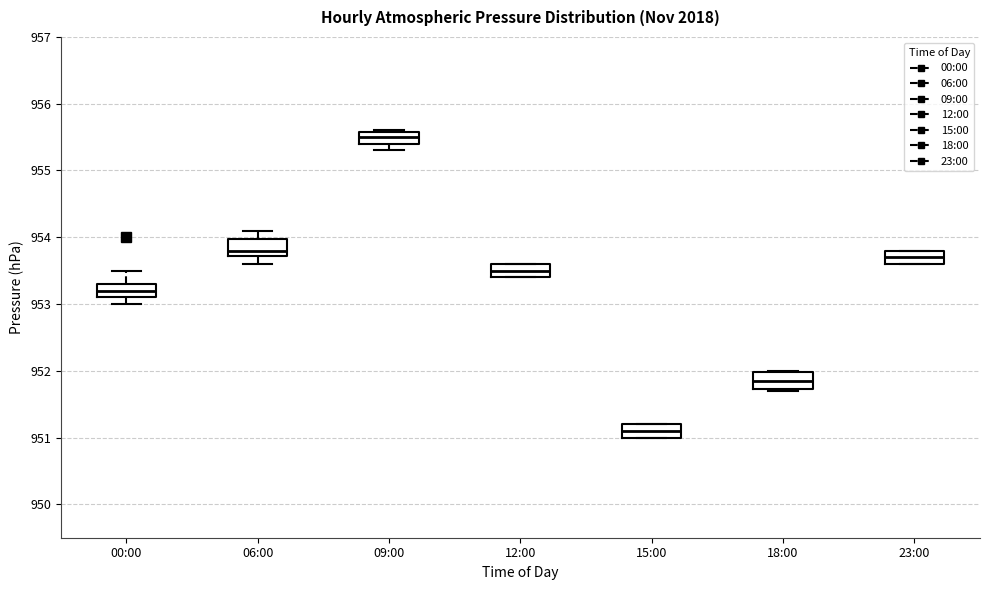

Where does the lower whisker of the box for 09:00 end on the y-axis? The values are not printed on the chart, so give them approximately, as read against the axis.

955.3